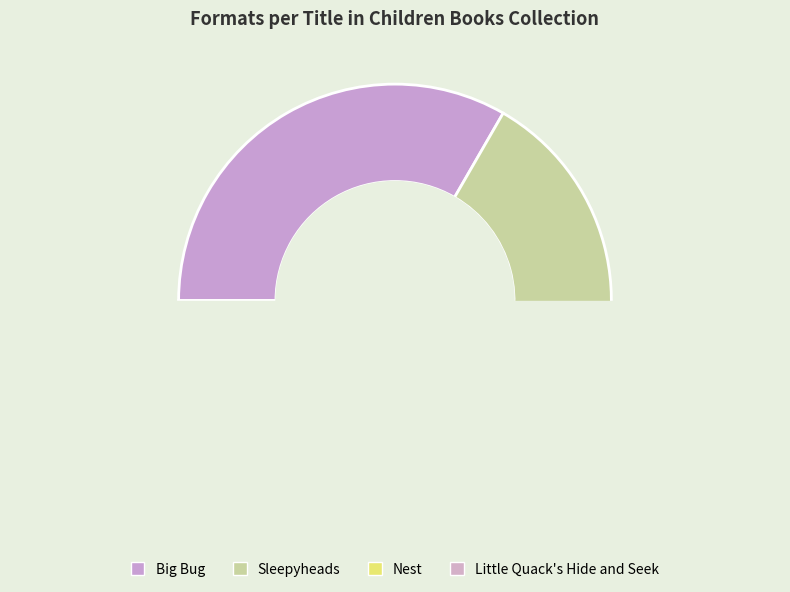

True or false: Sleepyheads accounts for 38% of the total.

False